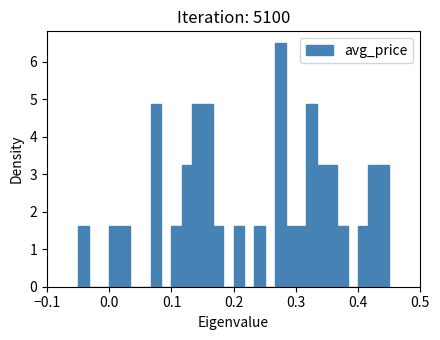

Around what value on the x-axis is the tallest bar? Give the approximate position of its centre, as read against the axis.

0.28